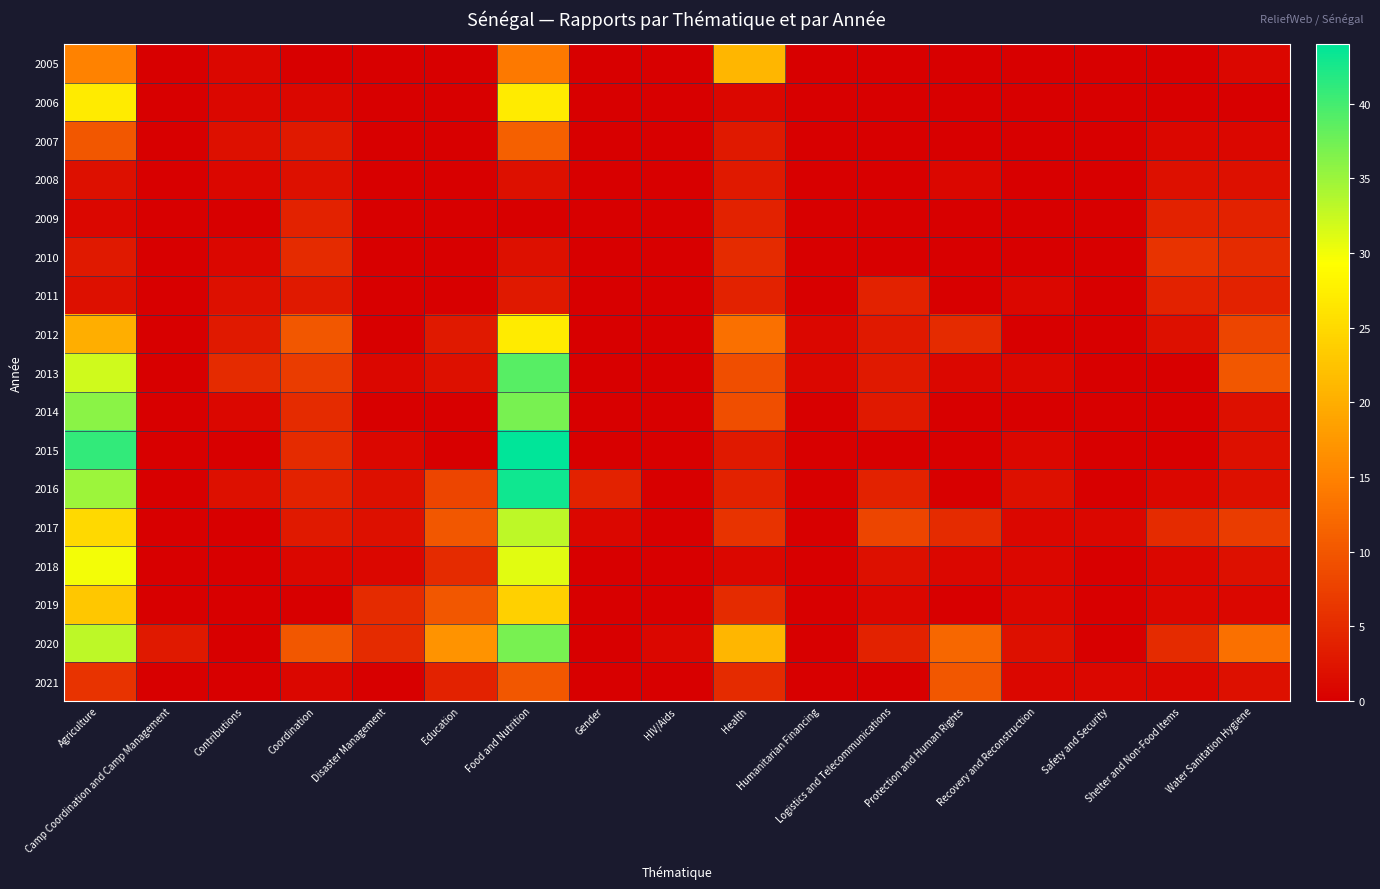

Rank the series at Recovery and Reconstruction from highest to lowest value.

2016, 2020, 2011, 2013, 2015, 2017, 2018, 2019, 2021, 2005, 2006, 2007, 2008, 2009, 2010, 2012, 2014